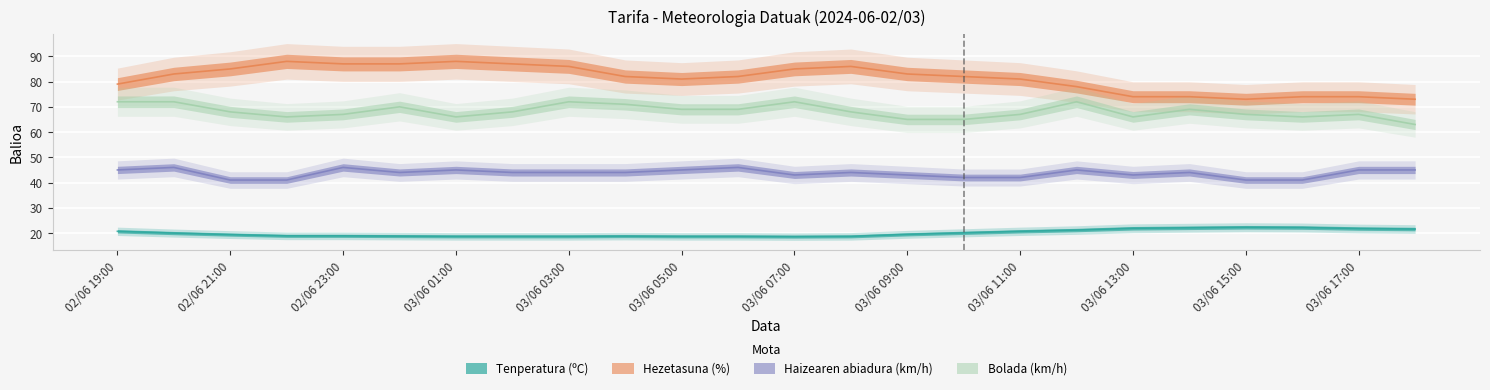

At how many categories does at least one series exceed 66?

24